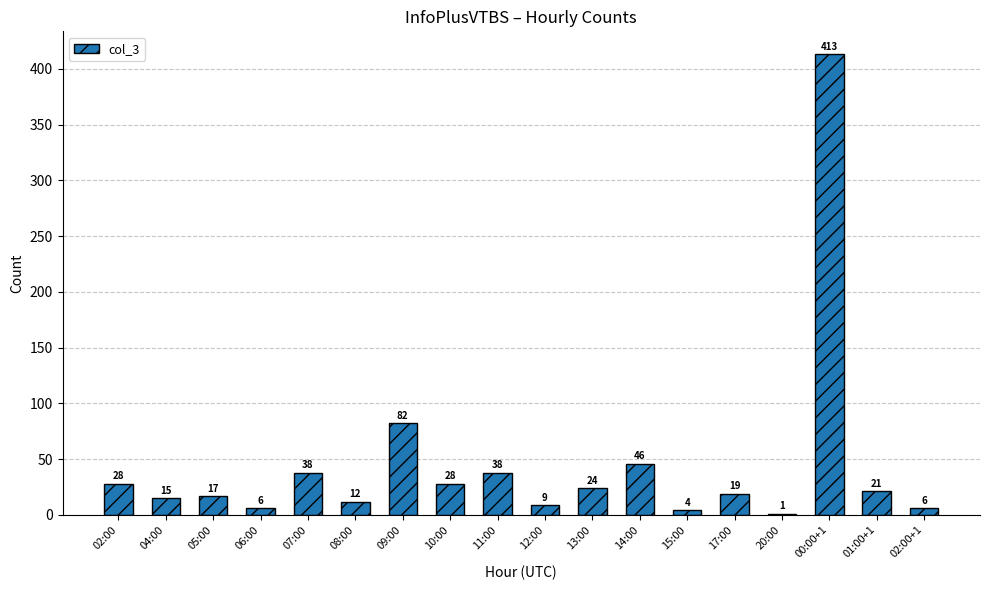

What is the sum of all values?

807